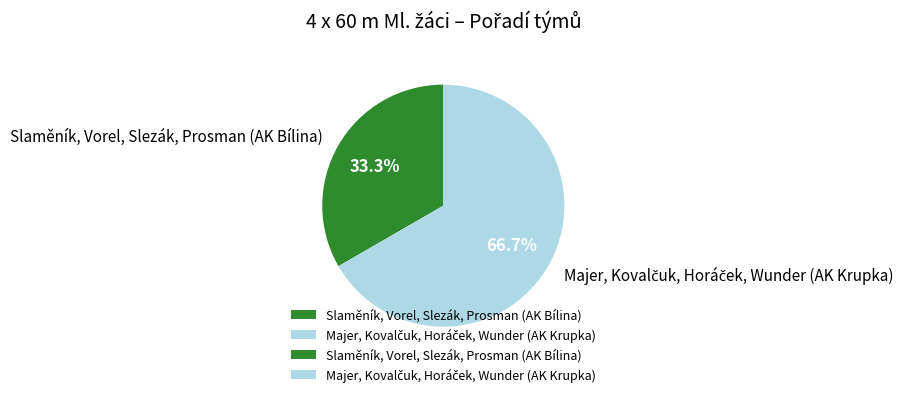

How many segments does this pie chart have?

2